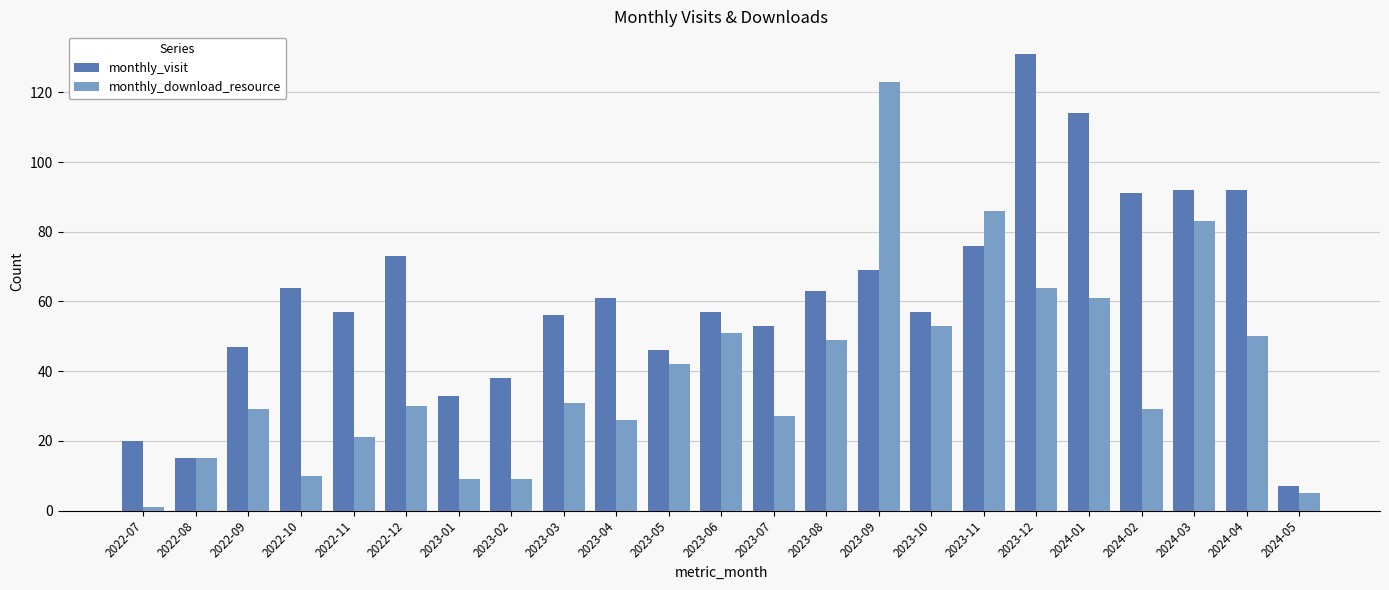

How many series are shown in this chart?

2